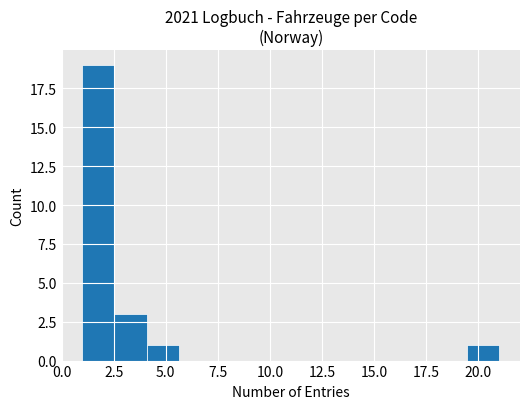

Read against the x-axis, roughly where is the centre of the tallest bar?

2.0